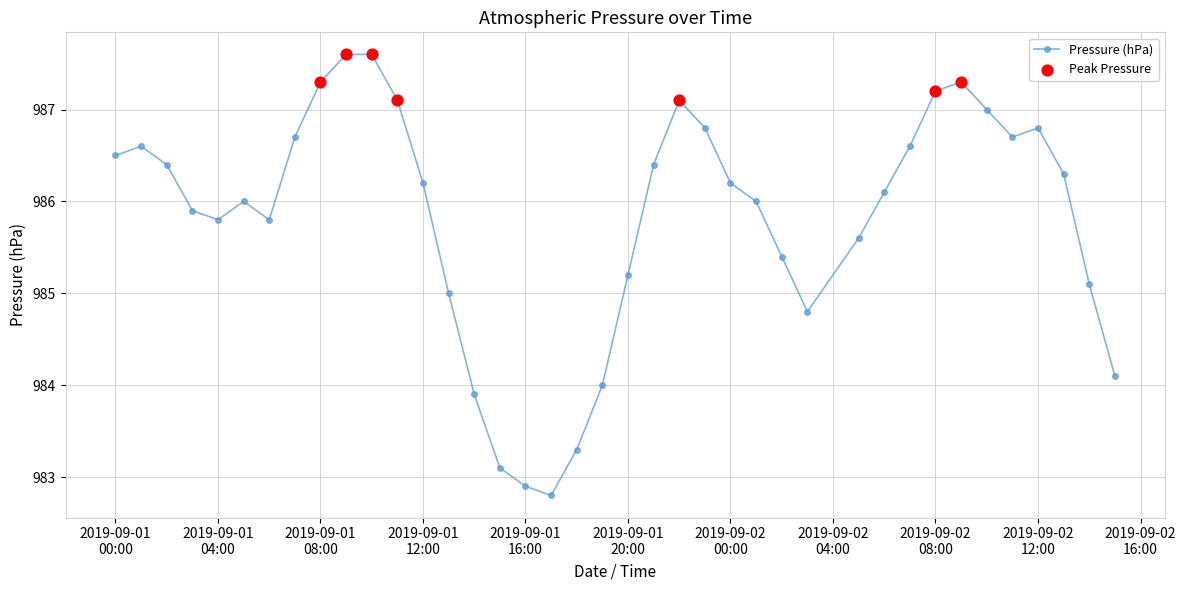

What is the maximum value shown in the chart?

987.6